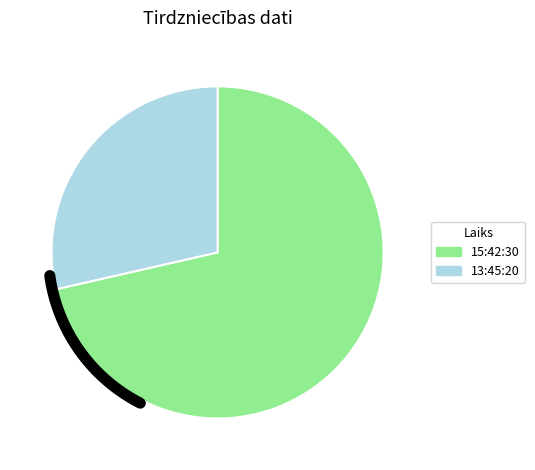

What percentage is the 15:42:30 slice, to the nearest percent?

71%